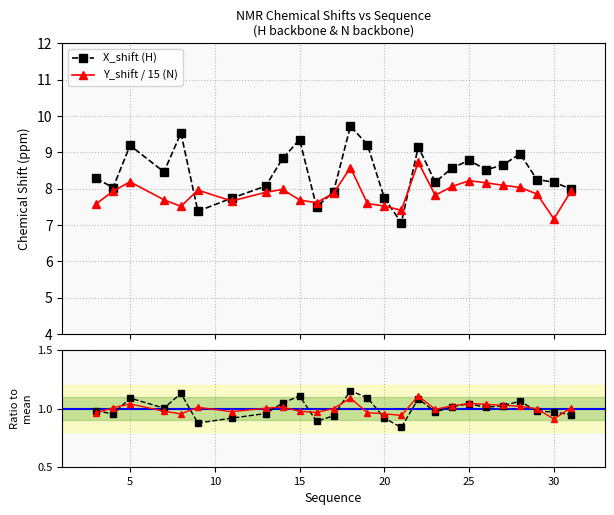

Which series has the widest spread of values?

X_shift (H)